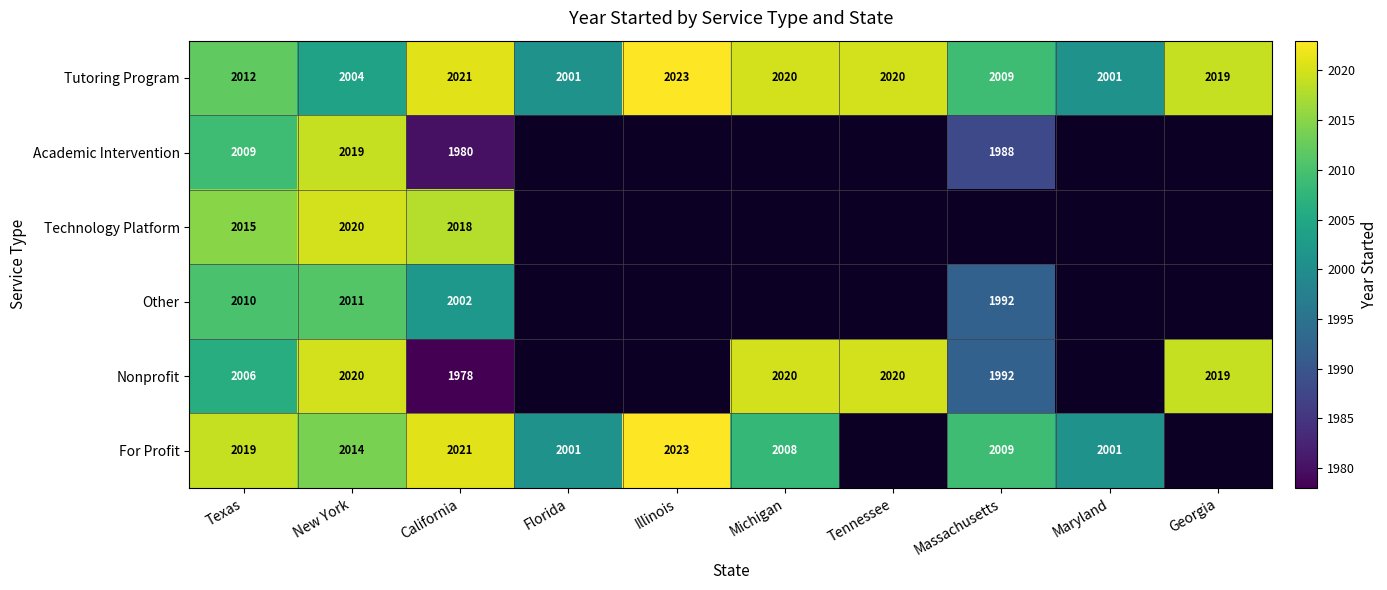

The value of Tutoring Program at Michigan is 3191. True or false?

False